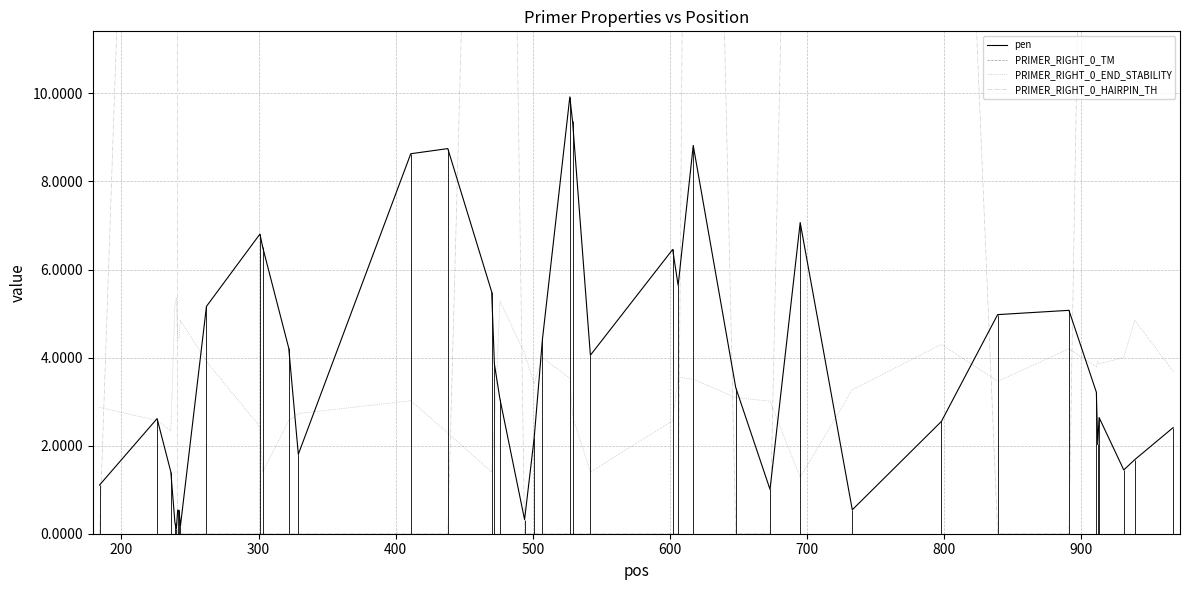

True or false: PRIMER_RIGHT_0_TM and pen intersect in this chart.

False